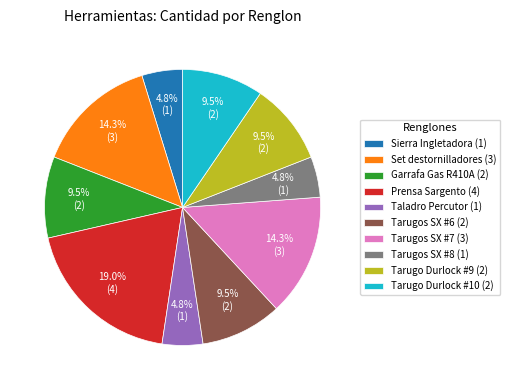

Is there a majority slice in this chart?

No